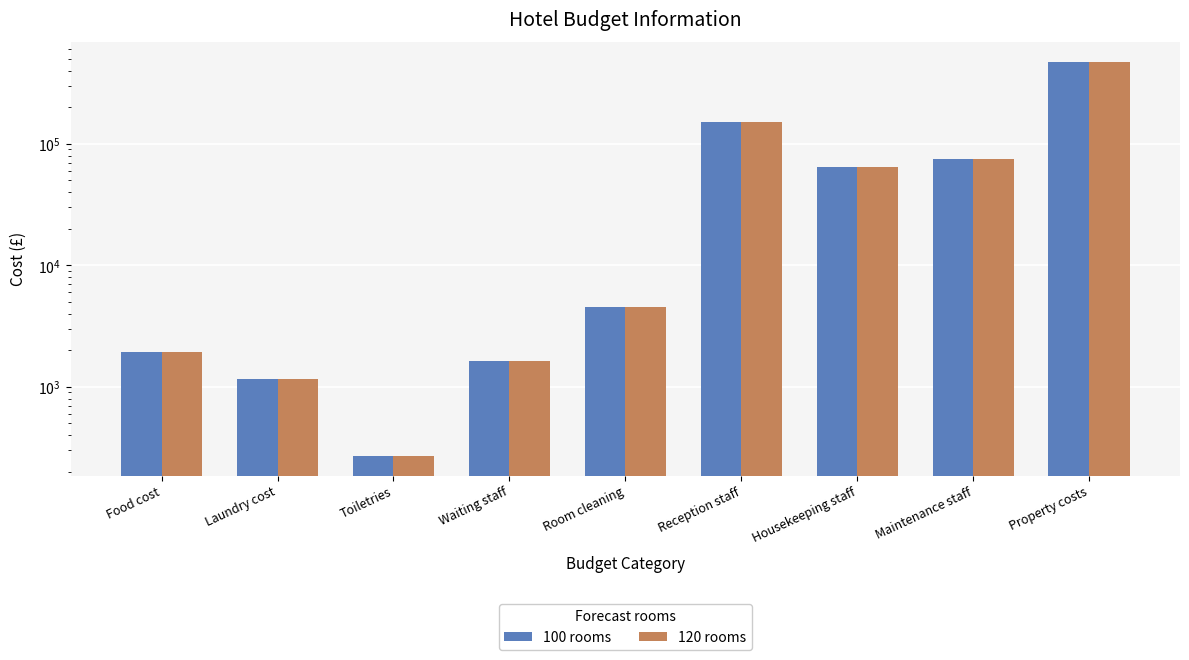

Rank the categories by 100 rooms value from highest to lowest.

Property costs, Reception staff, Maintenance staff, Housekeeping staff, Room cleaning, Food cost, Waiting staff, Laundry cost, Toiletries